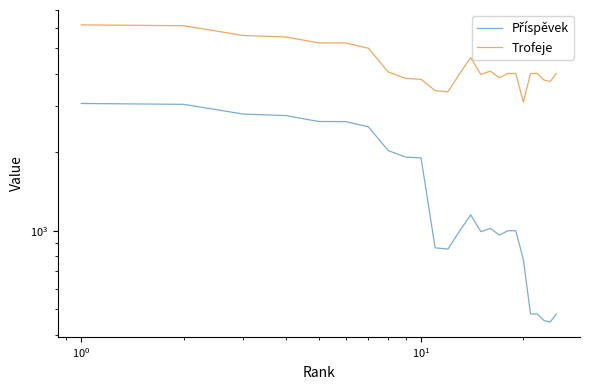

What are all the series names shown in the legend?

Příspěvek, Trofeje